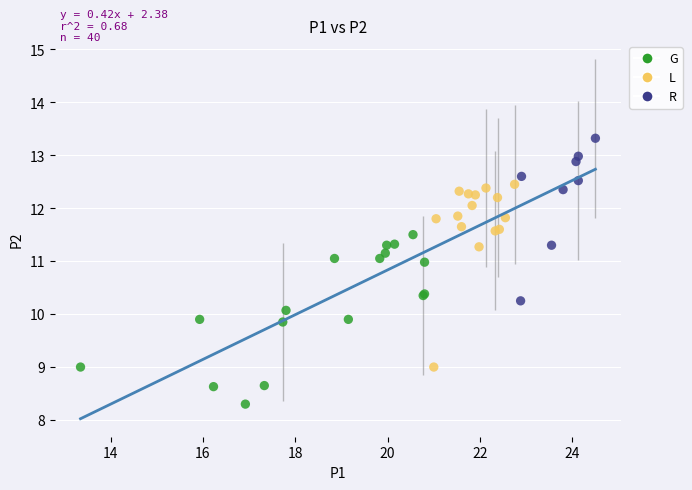

What are all the series names shown in the legend?

G, L, R